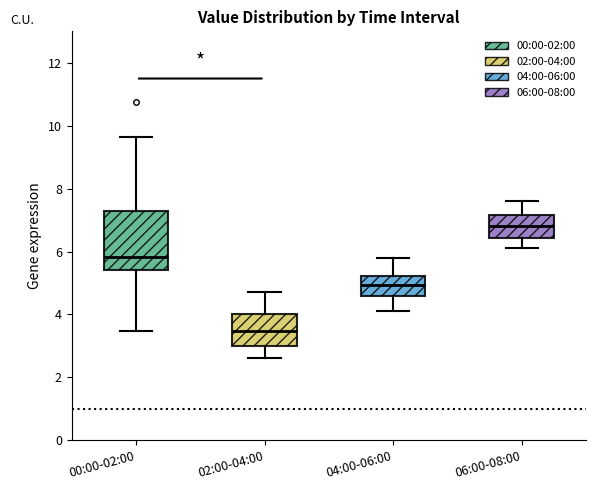

Reading left to right, transcribe this box plot: for each box, give where its median line is, the range the box spans, and where its two whiskers end, as read against the y-axis. The values are not printed on the chart, so give them approximately, as read against the axis.

00:00-02:00: median 5.8, box 5.4 to 7.2, whiskers 3.4 to 9.6
02:00-04:00: median 3.4, box 3.0 to 4.0, whiskers 2.6 to 4.8
04:00-06:00: median 5.0, box 4.6 to 5.2, whiskers 4.2 to 5.8
06:00-08:00: median 6.8, box 6.4 to 7.2, whiskers 6.2 to 7.6